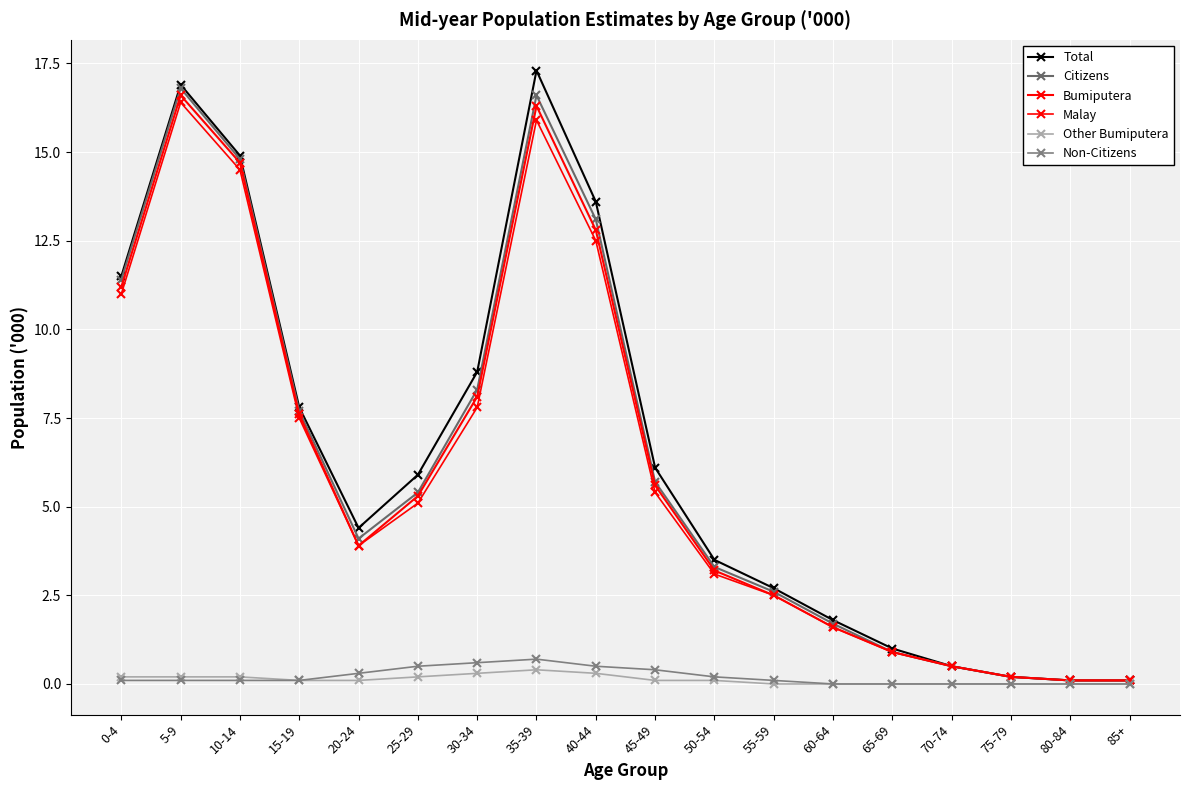

True or false: Other Bumiputera and Citizens intersect in this chart.

False